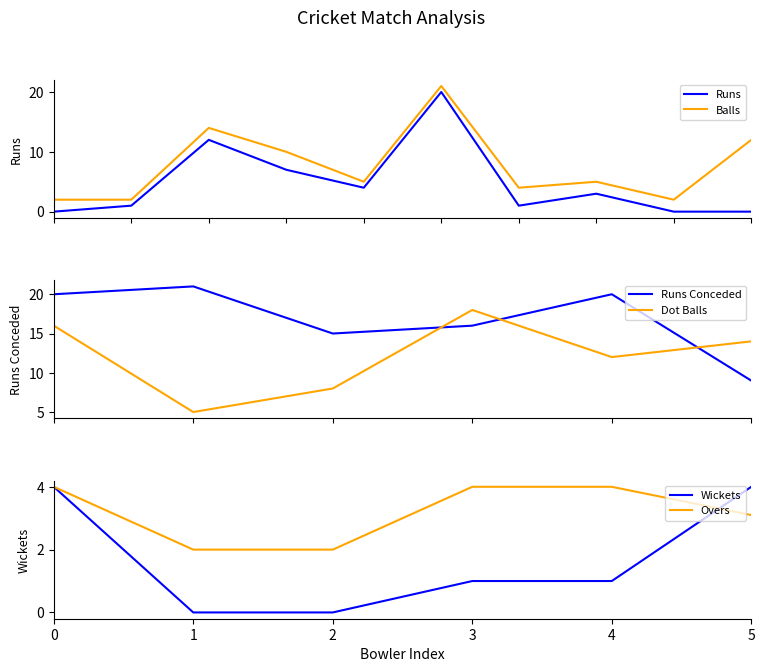

True or false: Runs and Balls intersect in this chart.

False